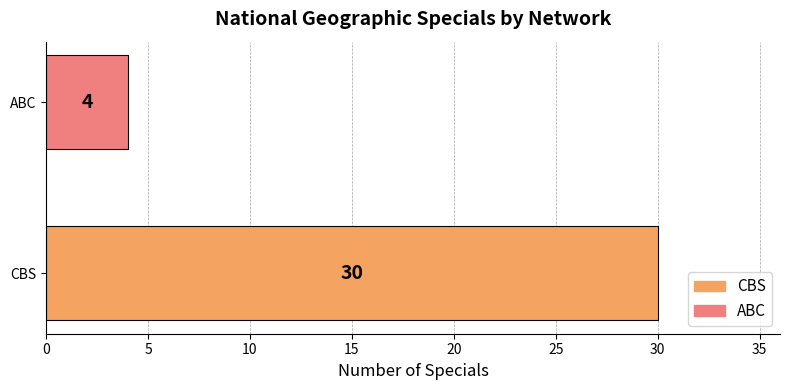

What is the change in value from CBS to ABC?

-26